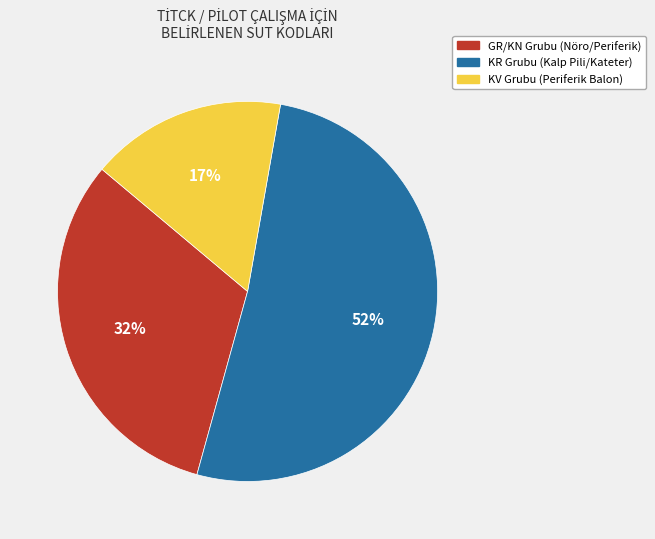

To the nearest percent, what is the average slice percentage?

33%